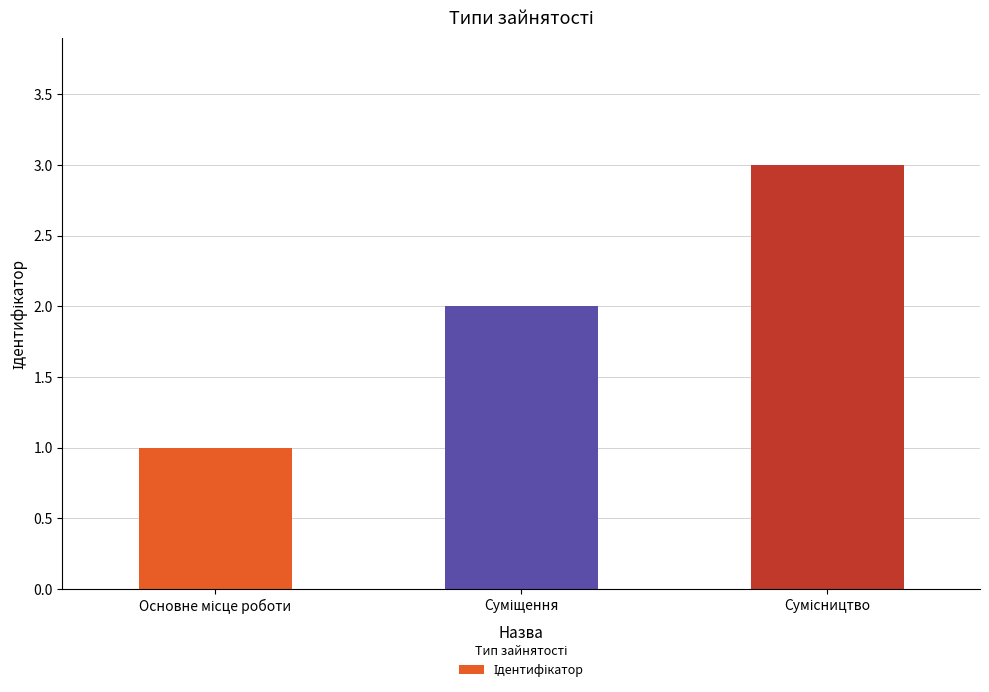

What is the sum of all values?

6